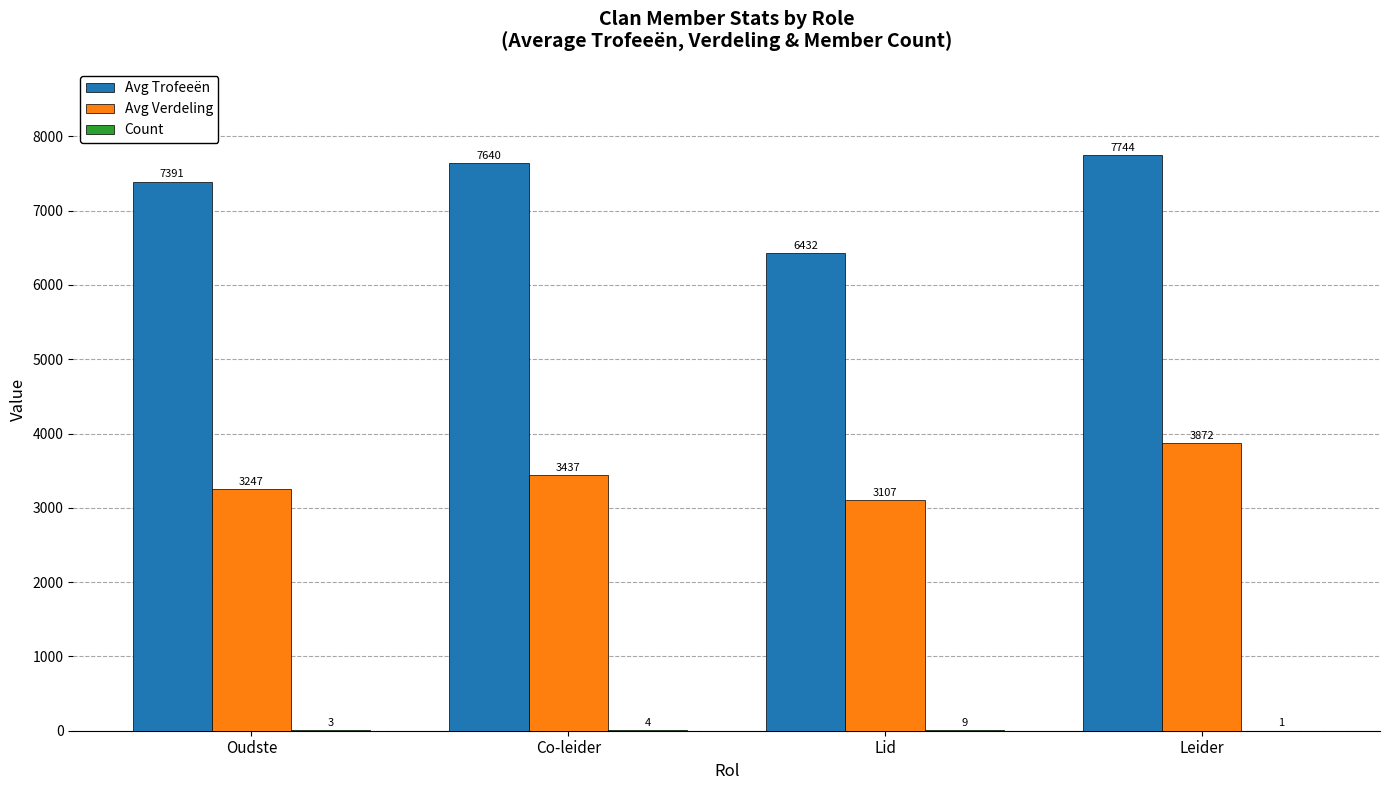

What is the approximate value of Avg Verdeling at Co-leider, to the nearest 50?

3450